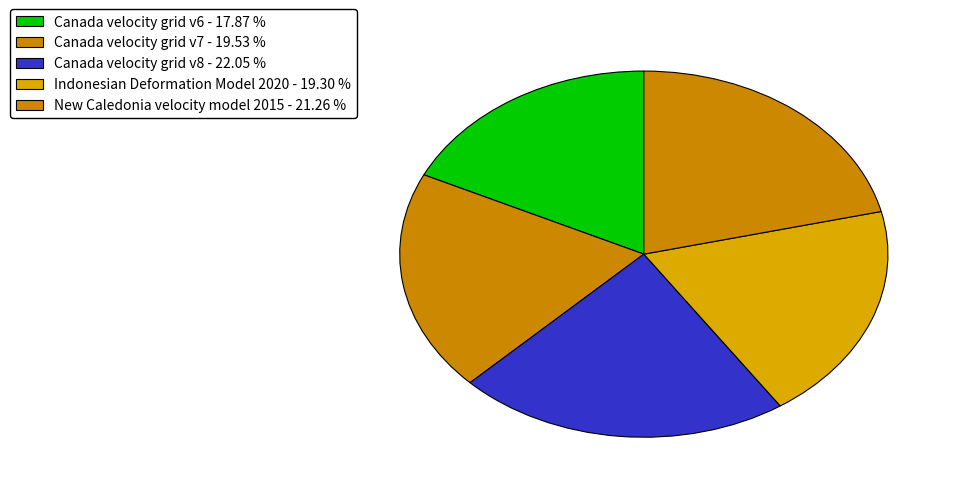

Is it true that Canada velocity grid v7 is 20% of the pie?

True